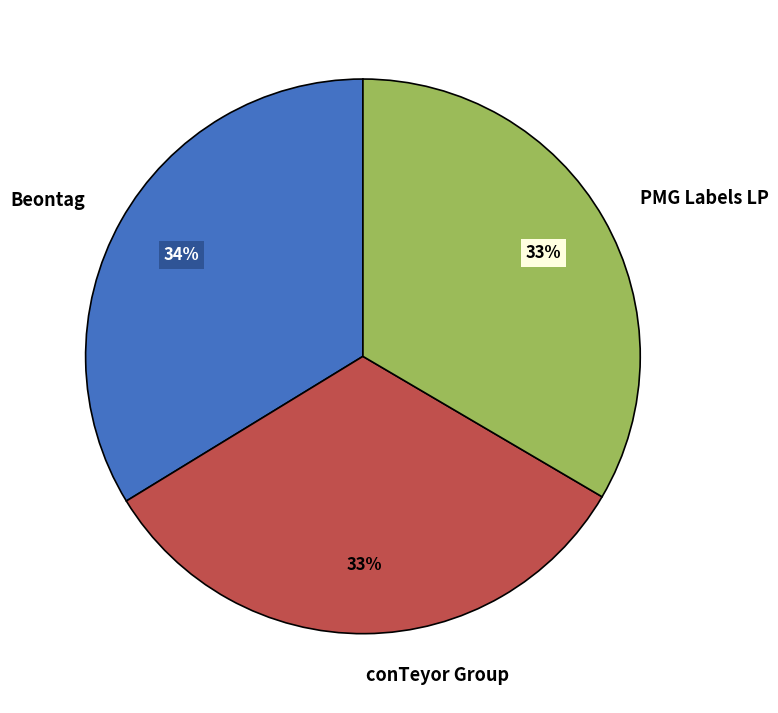

Is it true that Beontag is 34% of the pie?

True